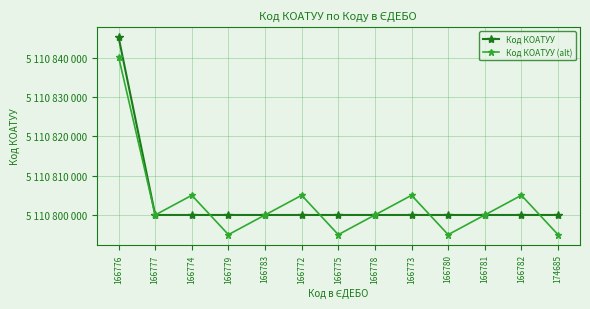

What is the difference between the Код КОАТУУ (alt) values at 174685 and 166783?

5000